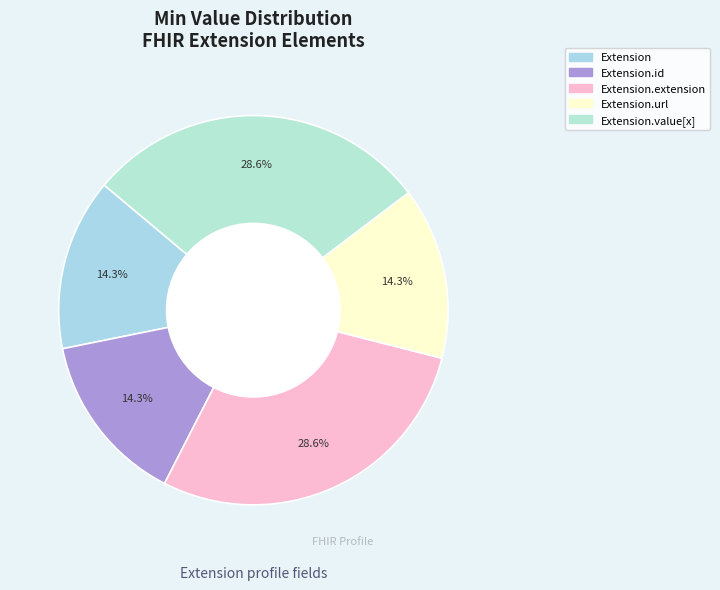

Count the number of slices in the pie.

5